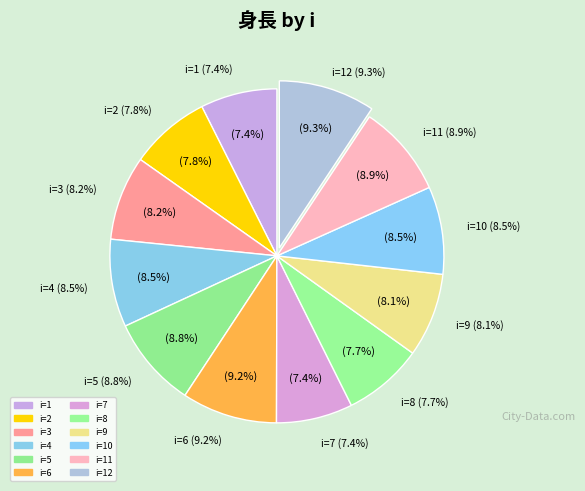

How many segments does this pie chart have?

12